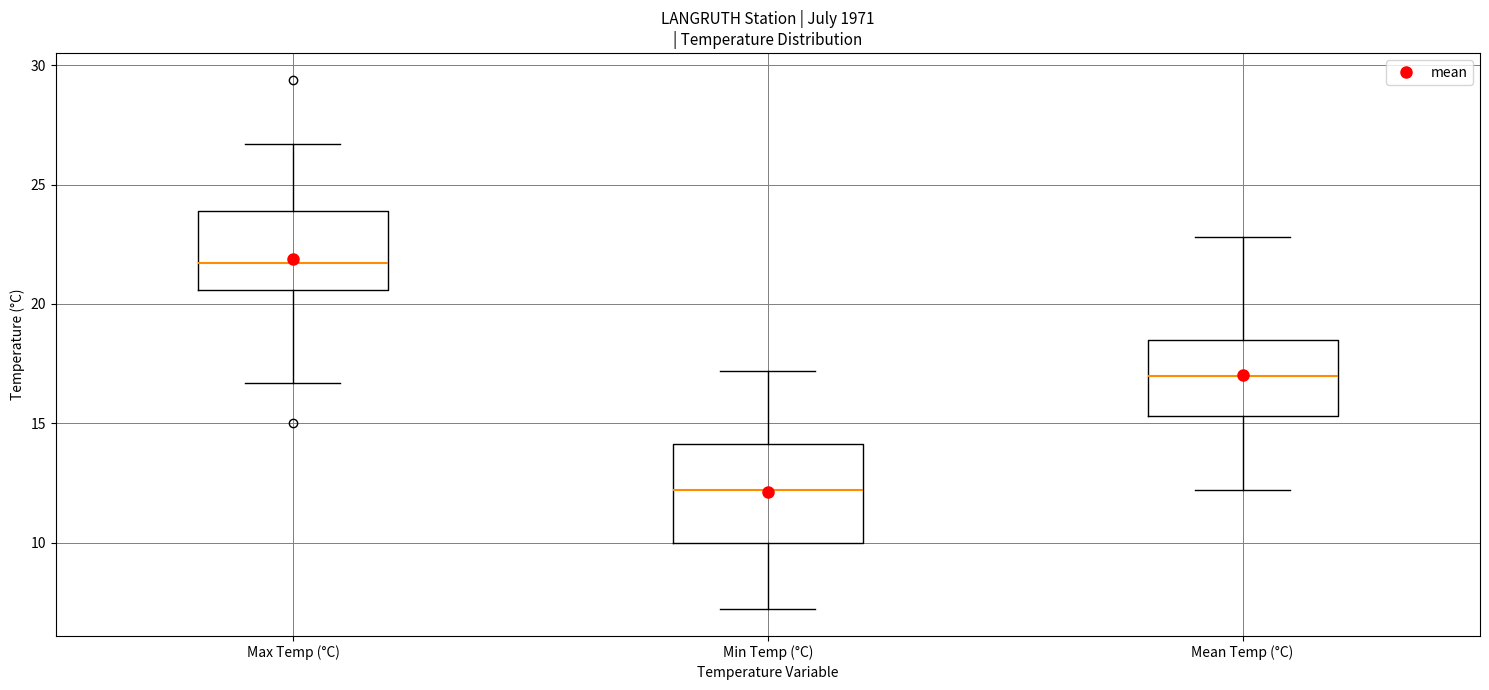

Reading left to right, transcribe this box plot: for each box, give where its median line is, the range the box spans, and where its two whiskers end, as read against the y-axis. The values are not printed on the chart, so give them approximately, as read against the axis.

Max Temp (°C): median 21.5, box 20.5 to 24.0, whiskers 16.5 to 26.5
Min Temp (°C): median 12.0, box 10.0 to 14.0, whiskers 7.0 to 17.0
Mean Temp (°C): median 17.0, box 15.5 to 18.5, whiskers 12.0 to 23.0